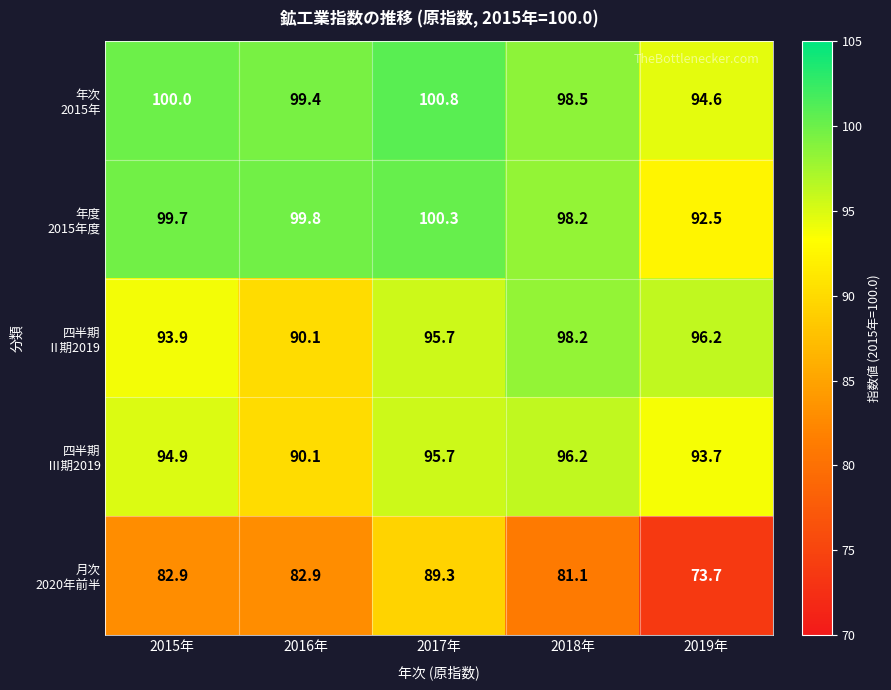

What is the smallest value displayed?

73.7